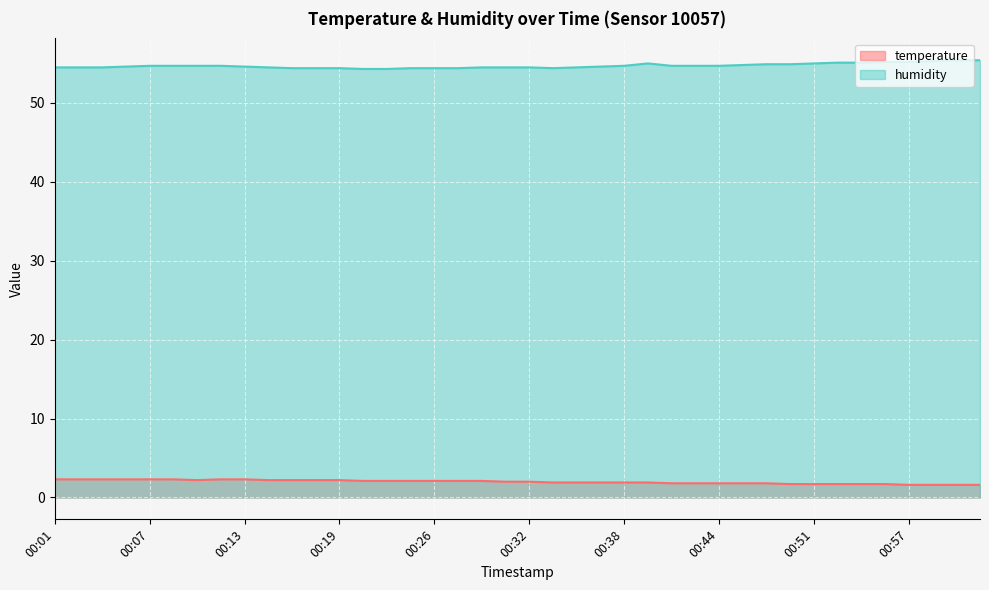

True or false: temperature has a value of 2.3 at 00:02.

True